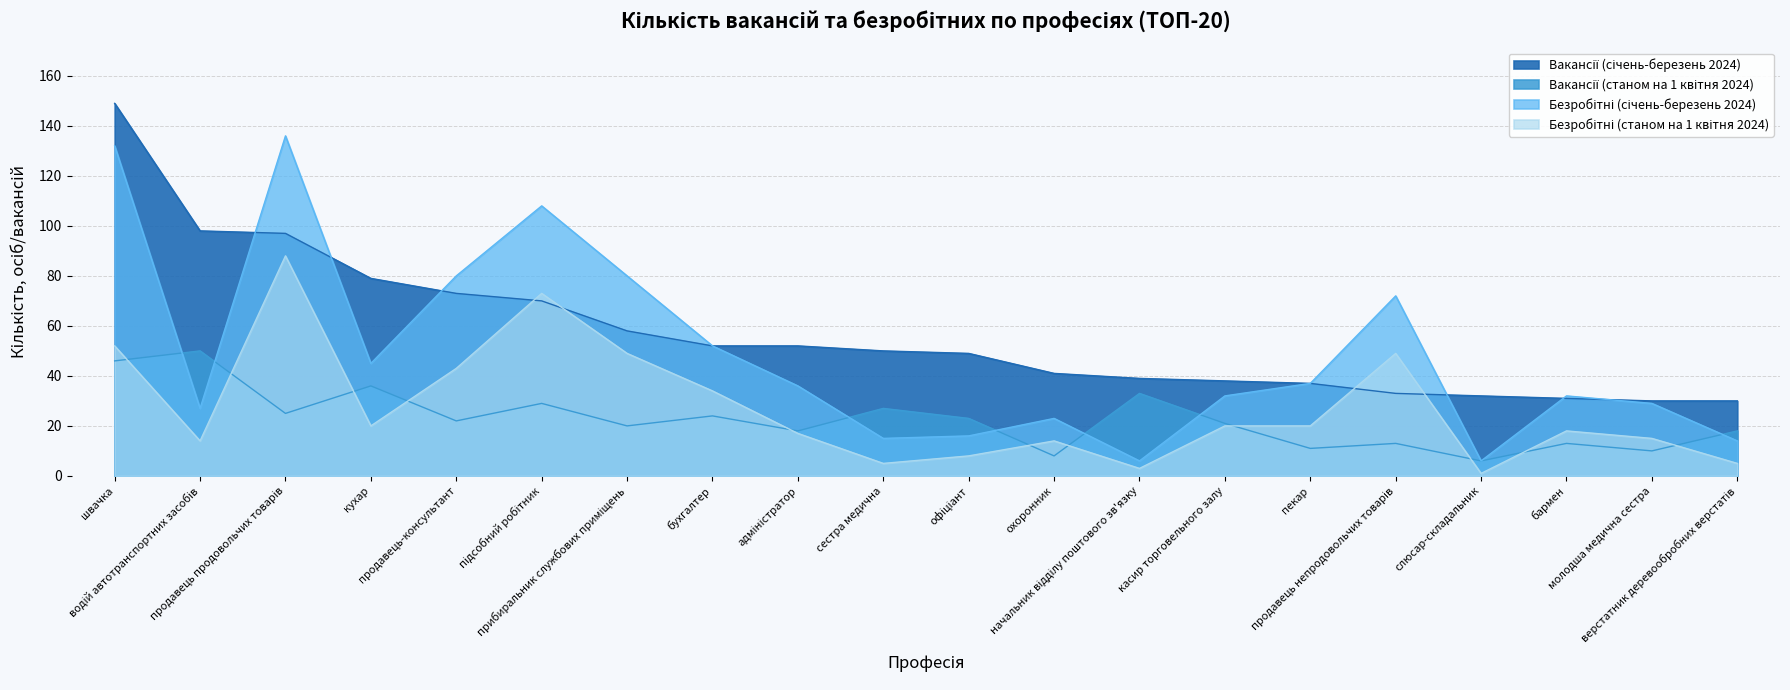

How many lines are shown in the chart?

4